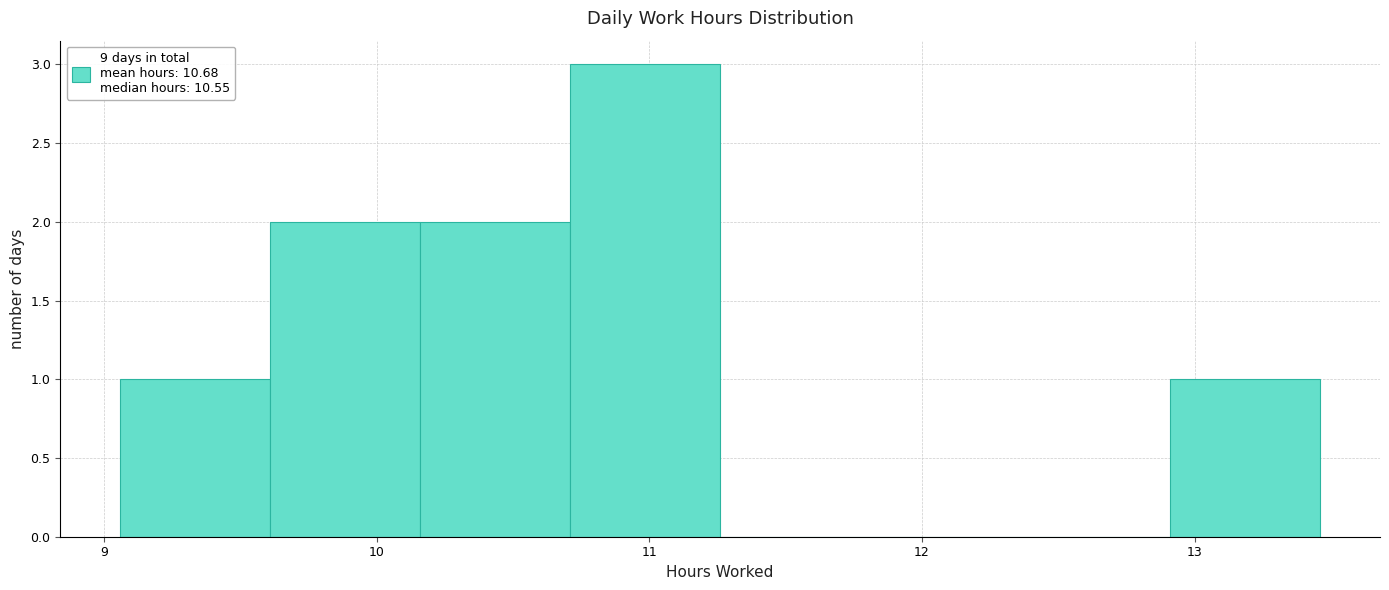

Reading left to right, transcribe this chart: for each bar, give the range it covers on the x-axis and its height. Neither the bar edges nor the heights are printed on the chart, so give them approximately, as read against the axes.

9.06 to 9.61: 1
9.61 to 10.16: 2
10.16 to 10.71: 2
10.71 to 11.26: 3
11.26 to 11.81: 0
11.81 to 12.36: 0
12.36 to 12.91: 0
12.91 to 13.46: 1